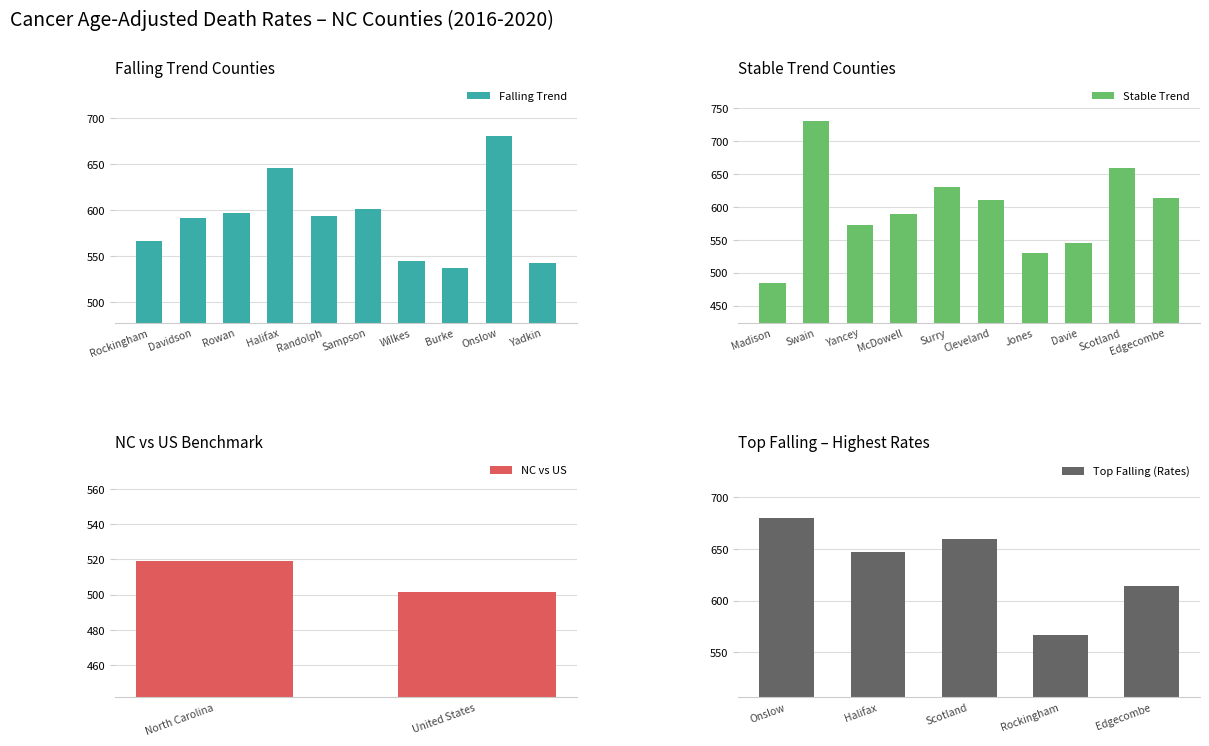

Does the chart contain stacked bars?

No